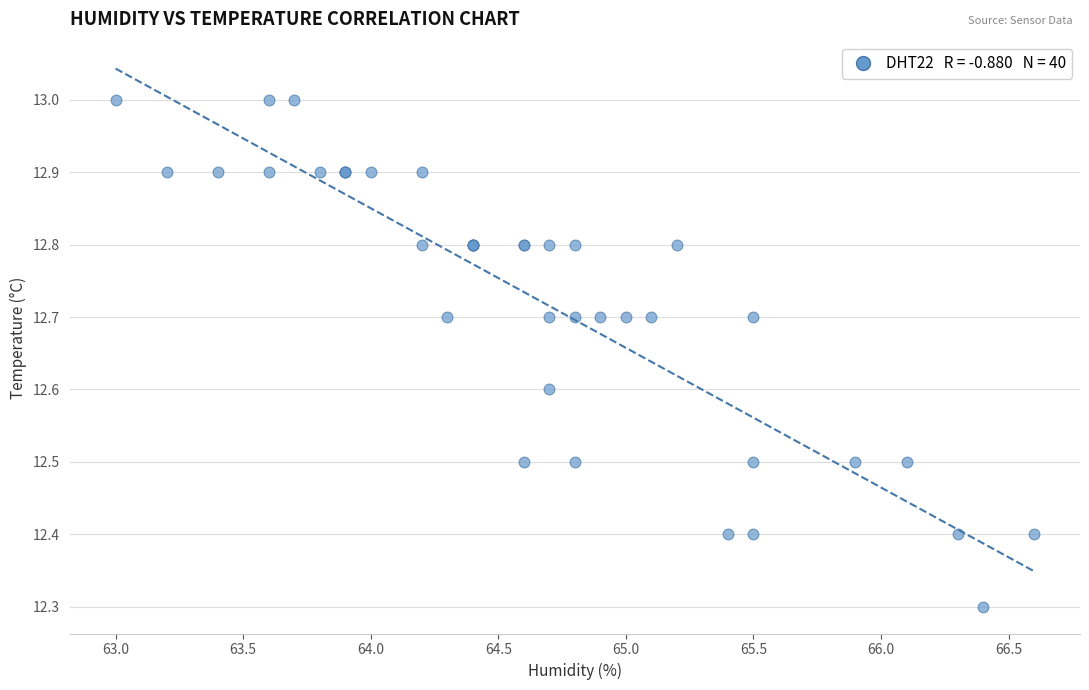

What Y value in the scatter plot is closest to 12?

12.3